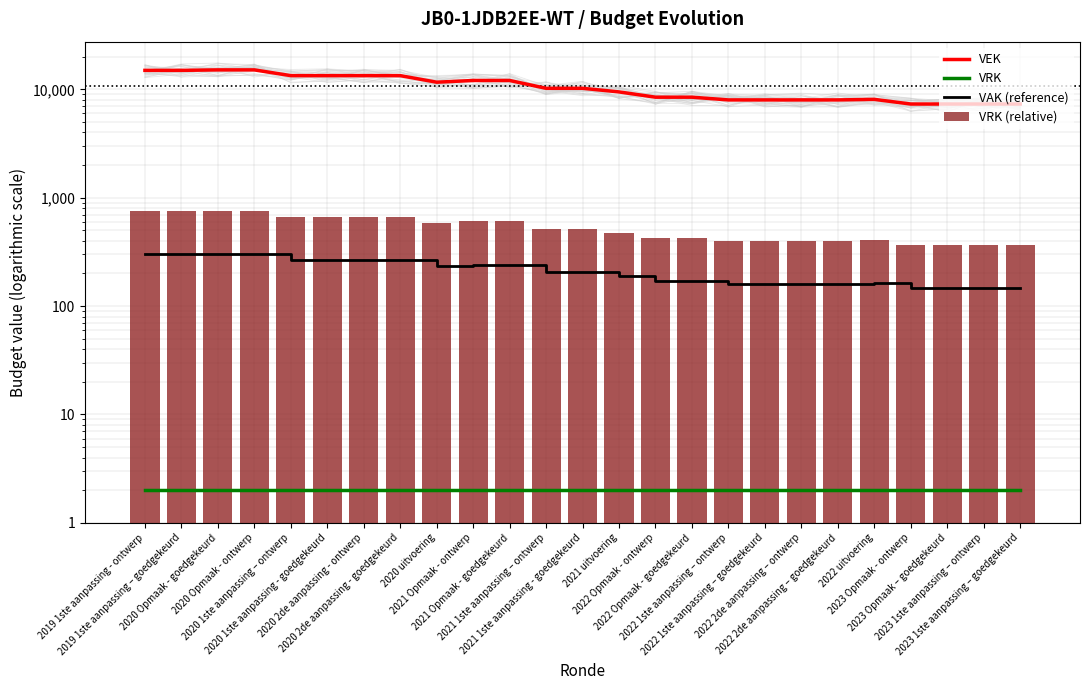

At how many categories does at least one series exceed 13402?

4